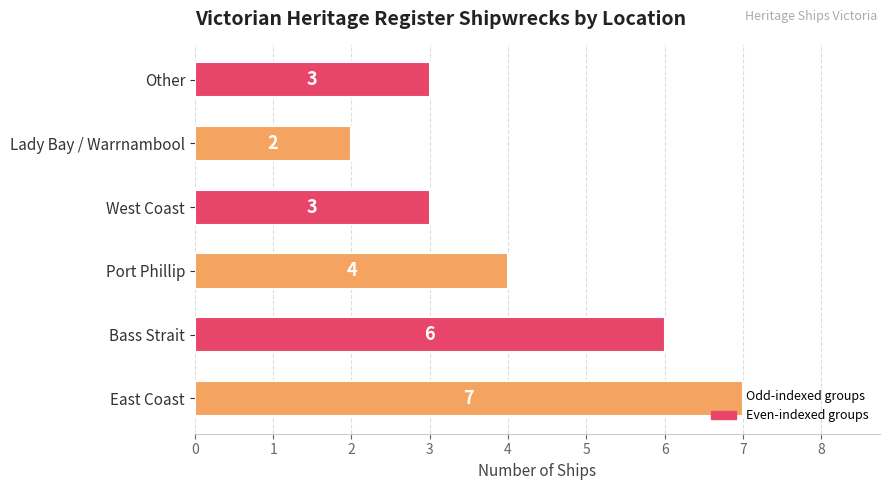

Which category has the lowest value across all series?

Lady Bay / Warrnambool